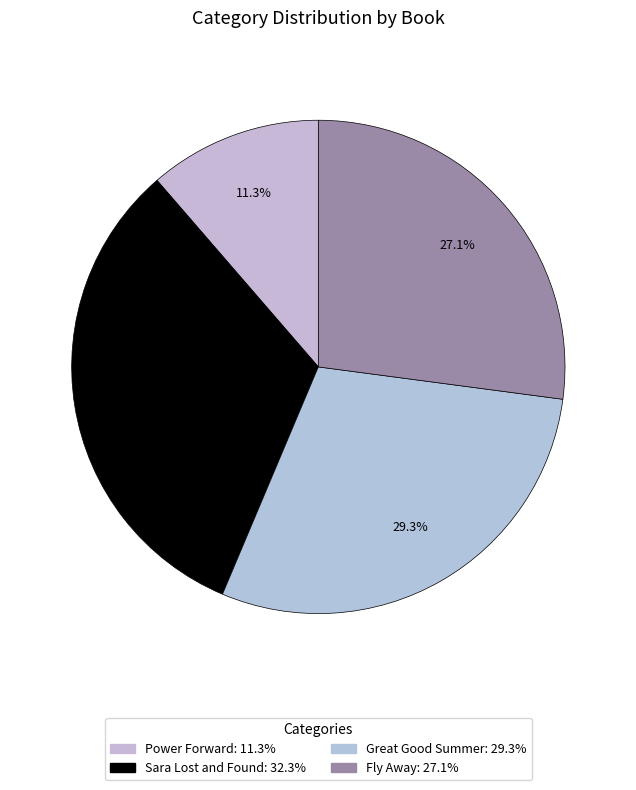

What portion of the pie excludes Sara Lost and Found?

67.7%